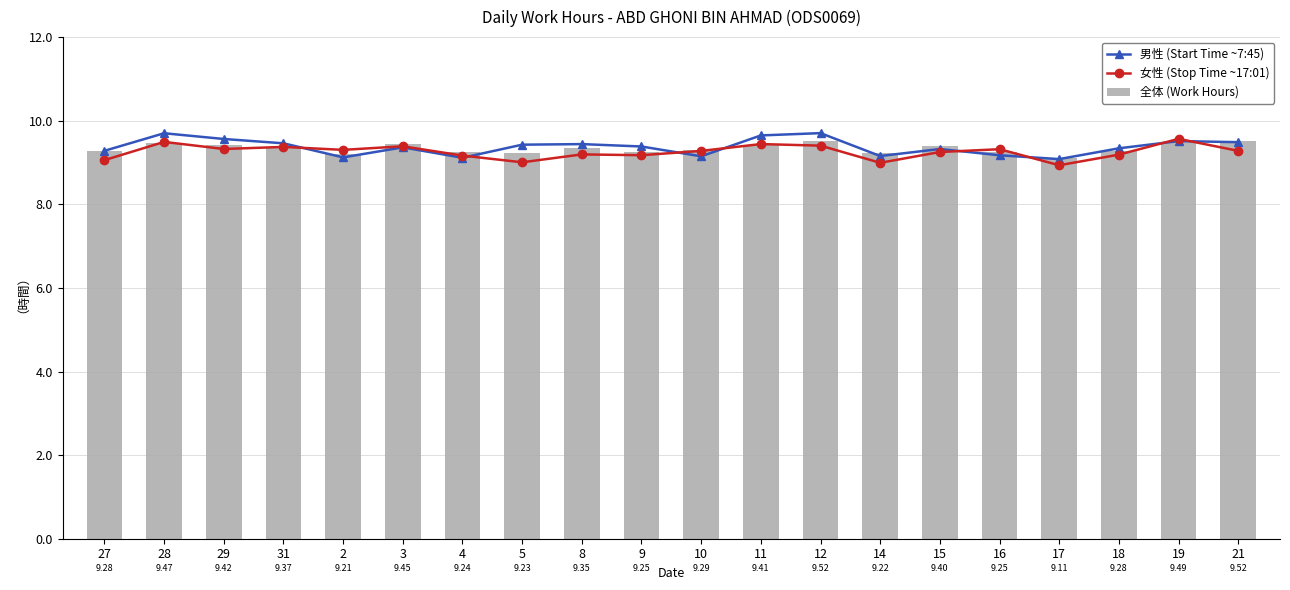

Reading left to right, list all the values displayed in this chart.

男性 (Start Time ~7:45): 9.3	9.7	9.6	9.5	9.1	9.4	9.1	9.4	9.4	9.4	9.1	9.6	9.7	9.2	9.3	9.2	9.1	9.3	9.5	9.5
女性 (Stop Time ~17:01): 9.1	9.5	9.3	9.4	9.3	9.4	9.2	9.0	9.2	9.2	9.3	9.4	9.4	9.0	9.3	9.3	8.9	9.2	9.6	9.3
全体 (Work Hours): 9.3	9.5	9.4	9.4	9.2	9.4	9.2	9.2	9.3	9.2	9.3	9.4	9.5	9.2	9.4	9.2	9.1	9.3	9.5	9.5